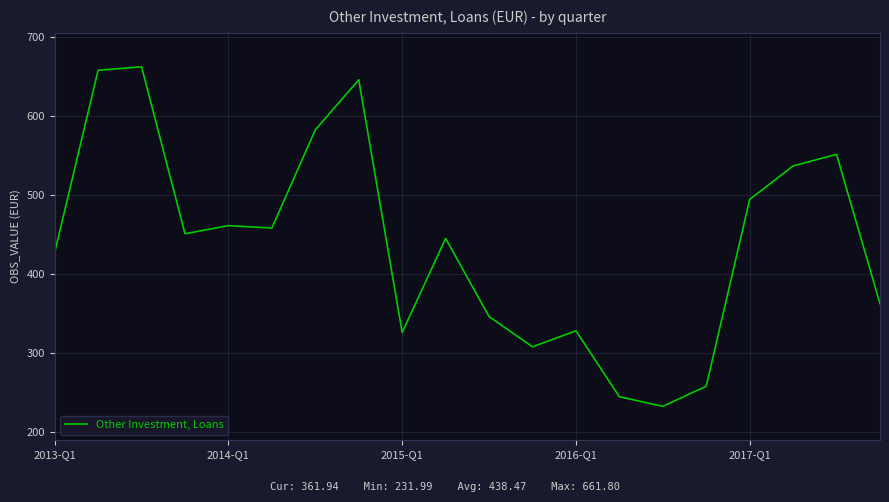

Reading left to right, transcribe all the data shown in this chart.

426.7	657.4	661.8	450.5	460.7	457.7	582.0	645.4	325.5	444.5	345.6	307.3	327.6	244.1	232.0	257.5	493.9	536.4	551.0	361.9